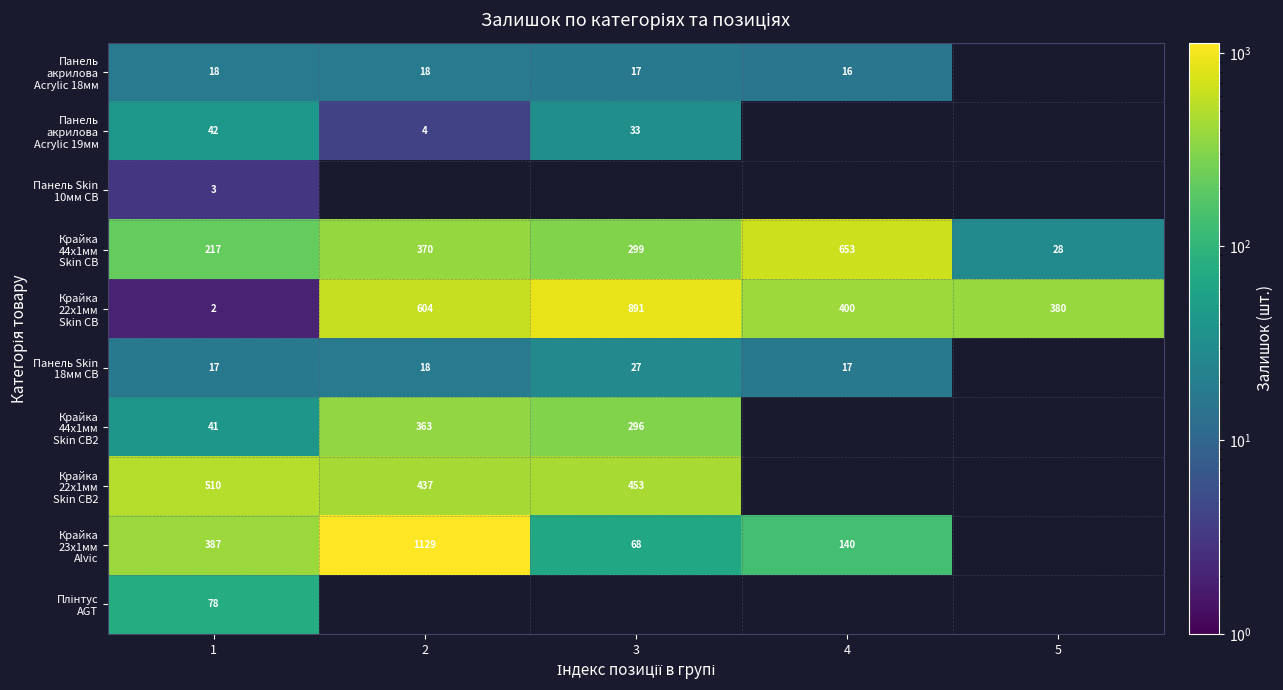

What is the total value across all series at 1?

1315